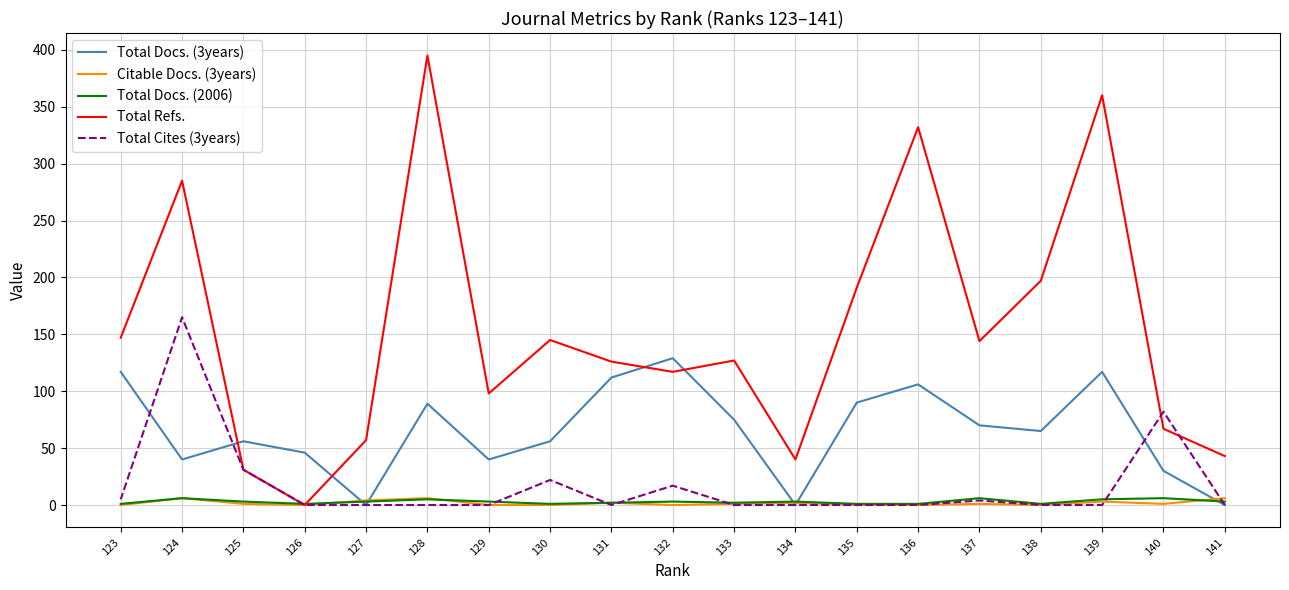

How many intersections are there between Total Docs. (2006) and Total Cites (3years)?

7